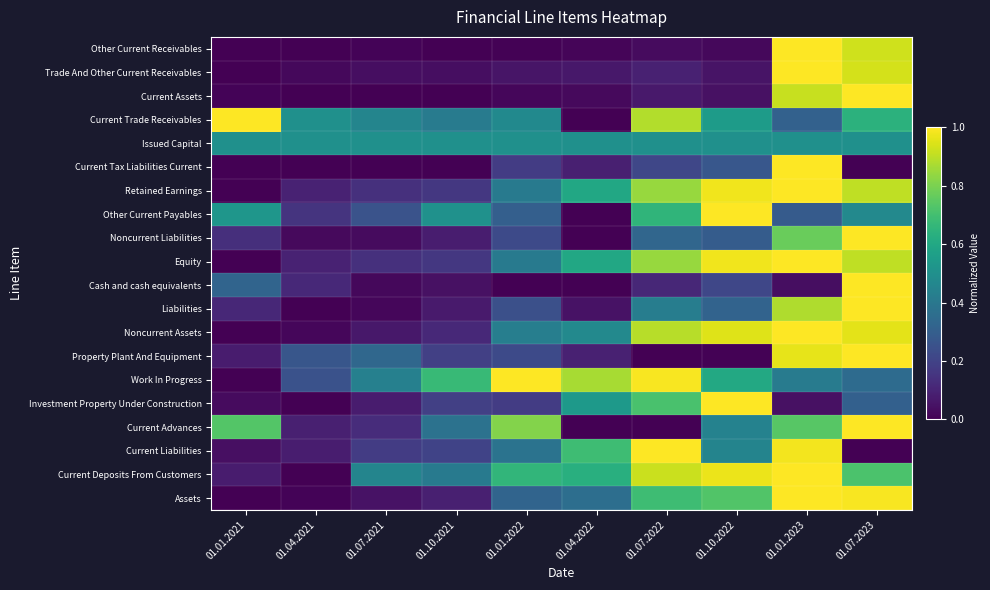

List the series in order of their peak value, highest first.

Other Current Receivables, Trade And Other Current Receivables, Current Assets, Current Trade Receivables, Current Tax Liabilities Current, Retained Earnings, Other Current Payables, Noncurrent Liabilities, Equity, Cash and cash equivalents, Liabilities, Noncurrent Assets, Property Plant And Equipment, Work In Progress, Investment Property Under Construction, Current Advances, Current Liabilities, Current Deposits From Customers, Assets, Issued Capital